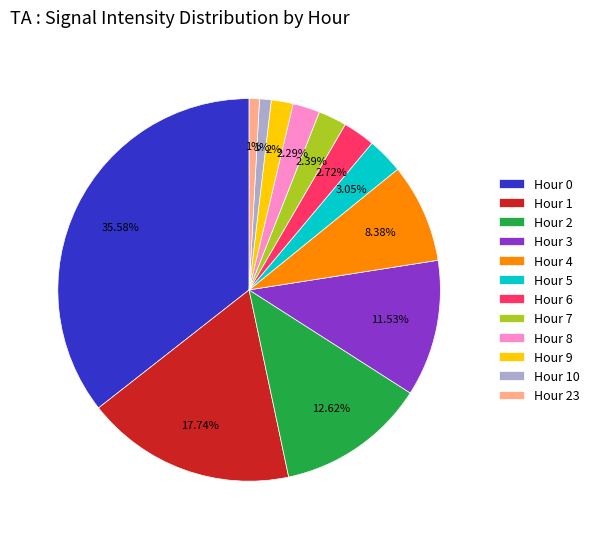

Which has a higher value, Hour 23 or Hour 4?

Hour 4